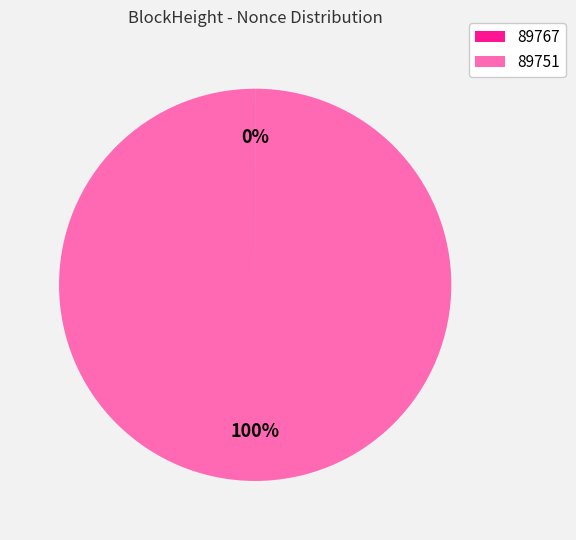

Does any single category account for the majority?

Yes